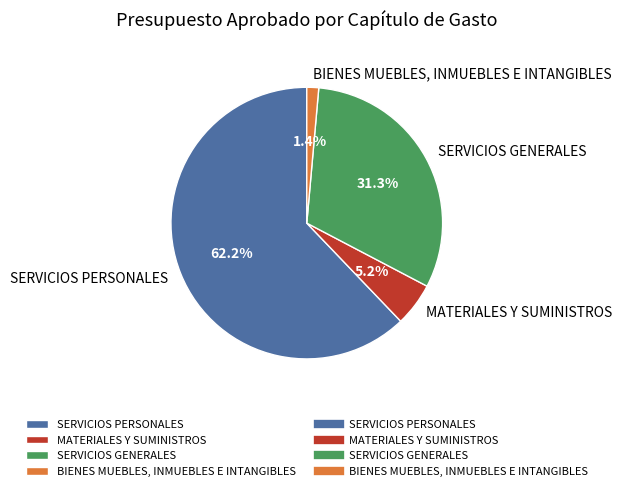

Is it true that SERVICIOS GENERALES is 20% of the pie?

False